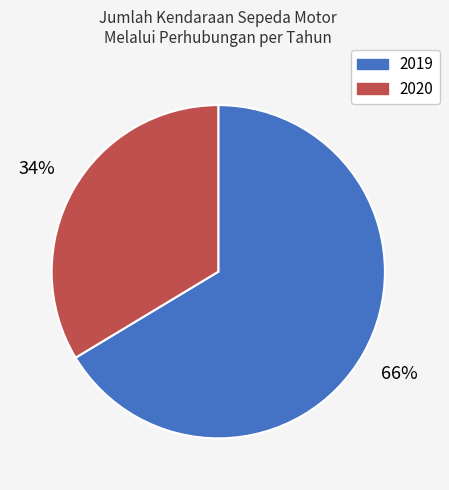

True or false: 2020 accounts for 34% of the total.

True